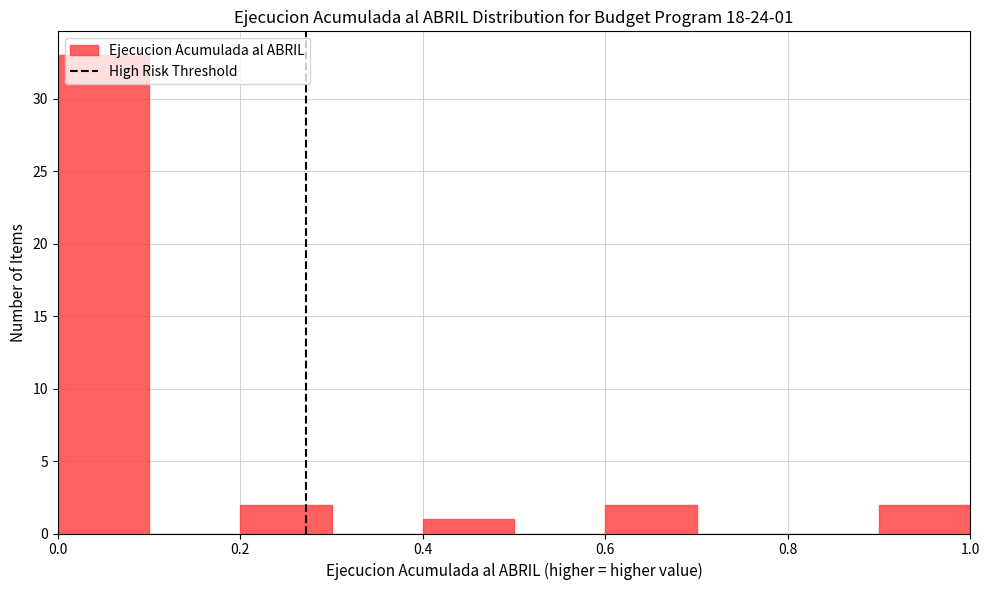

Which range on the x-axis has the tallest bar?

0.0 to 0.1